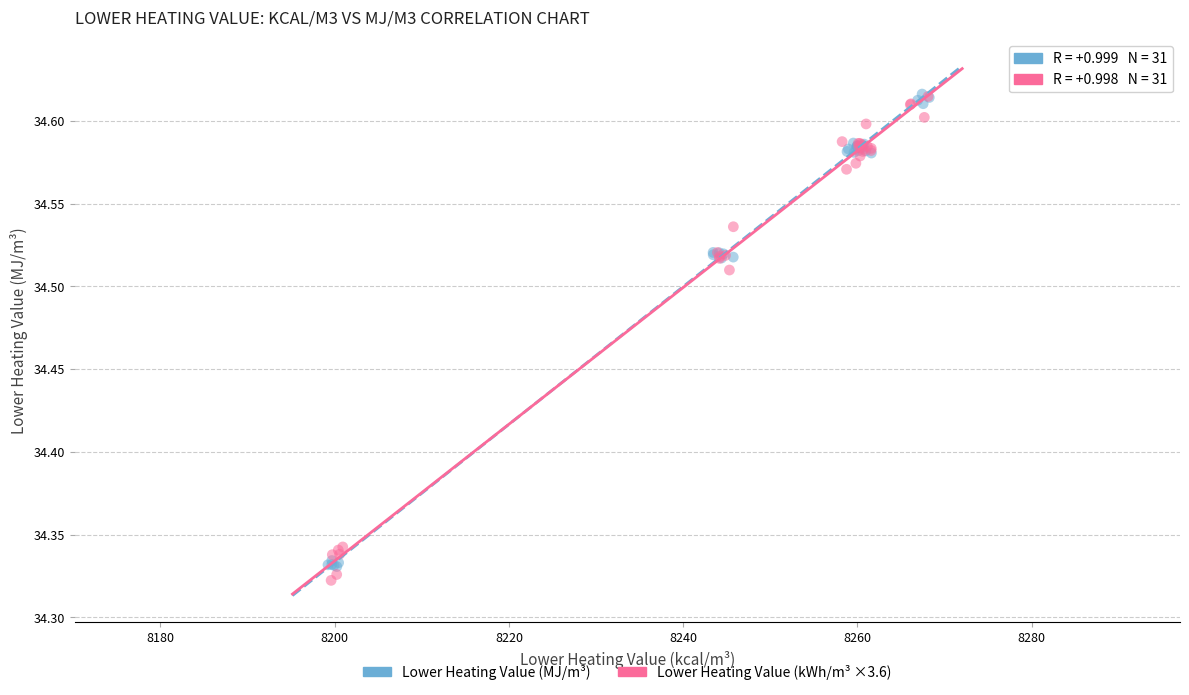

What are all the series names shown in the legend?

Lower Heating Value (MJ/m³), Lower Heating Value (kWh/m³ ×3.6)